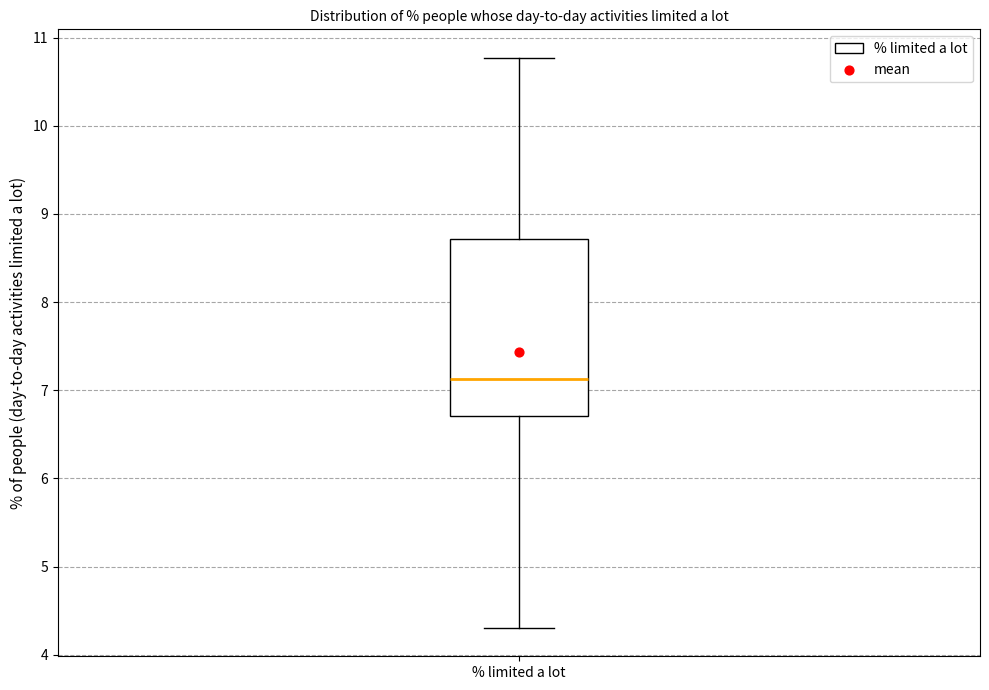

Read this box plot against the y-axis: the position of the median line, the range covered by the box, and the ends of both whiskers. The values are not printed on the chart, so give them approximately, as read against the axis.

median 7.1, box 6.7 to 8.7, whiskers 4.3 to 10.8